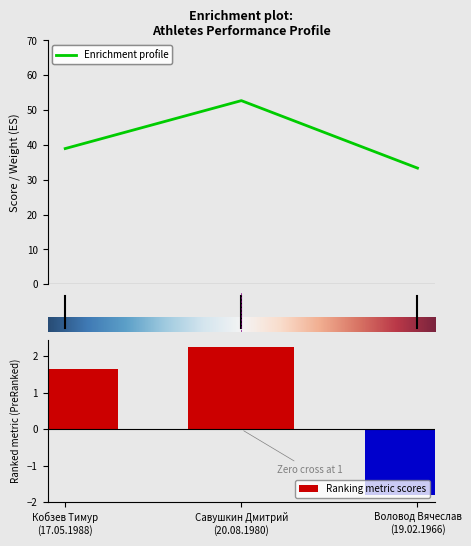

What is the sum of the points values at Воловод Вячеслав
(19.02.1966) and Савушкин Дмитрий
(20.08.1980)?

86.1